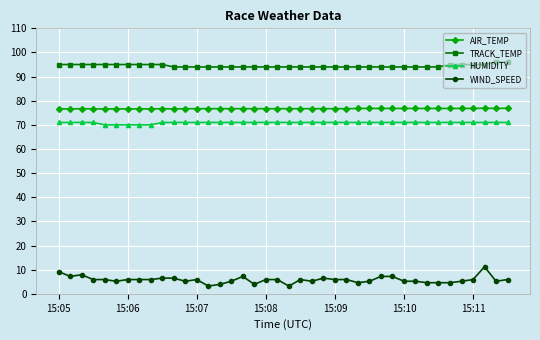

What is the minimum value shown in the chart?

3.2